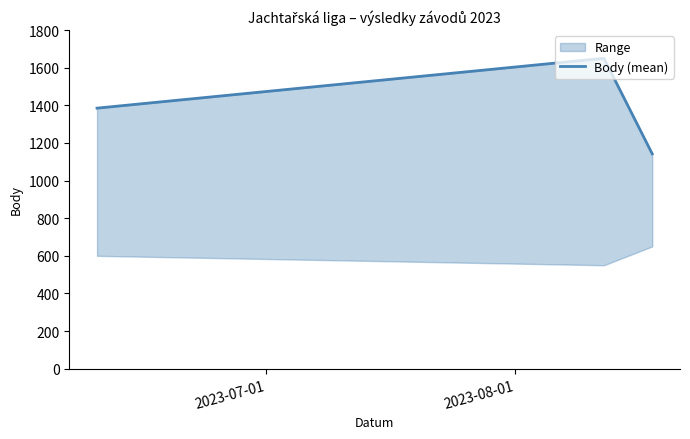

Reading right to left, transcribe all the data shown in this chart.

1142	1650	1385